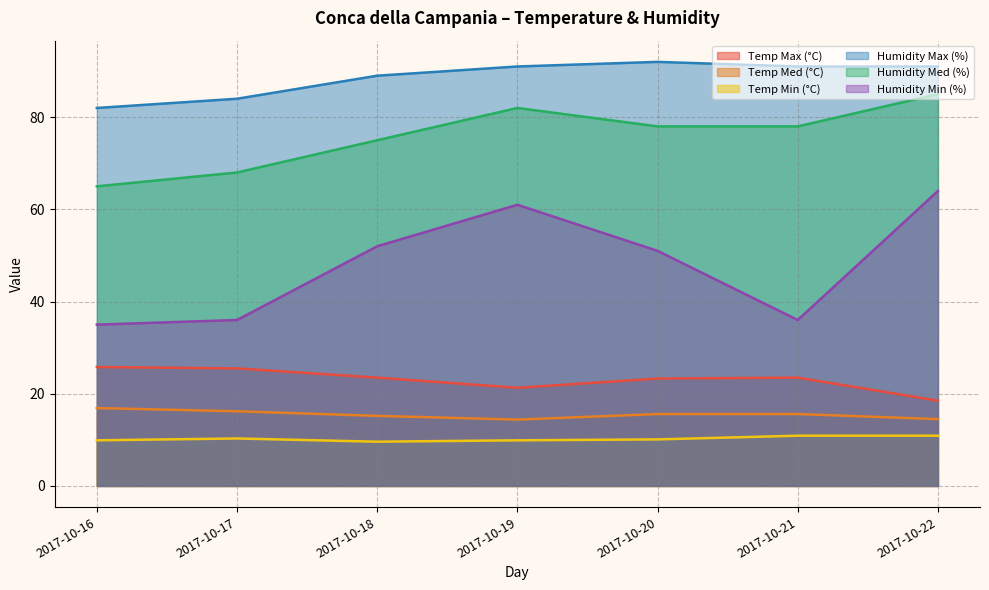

What is the value of the Humidity Min (%) point at the 3rd from the left?

52.0